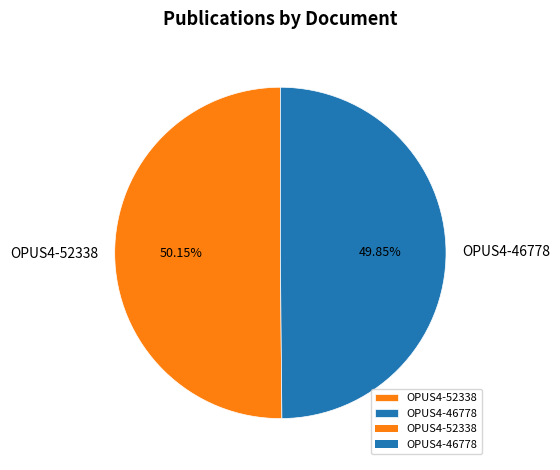

Is there a majority slice in this chart?

Yes